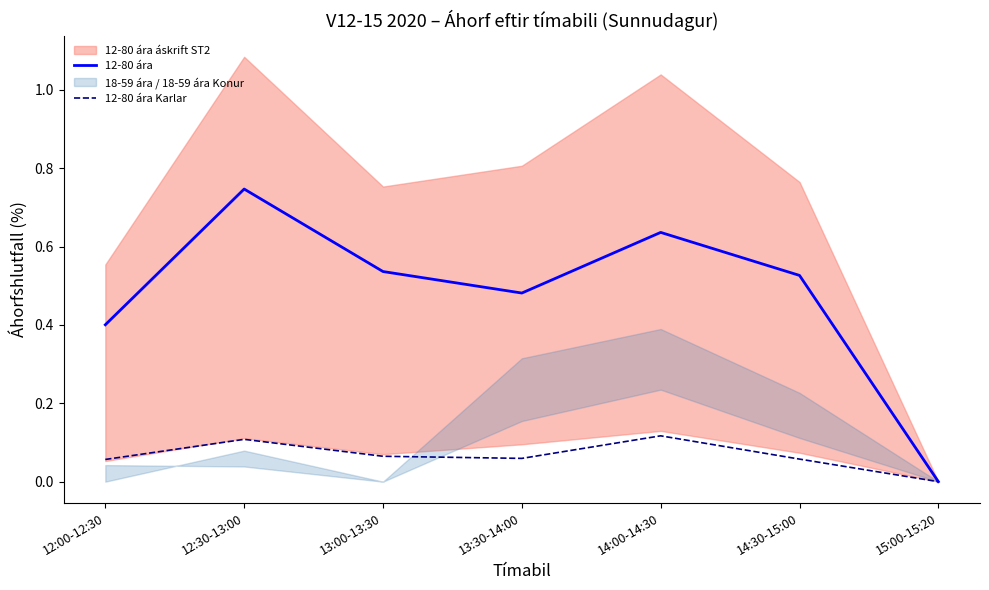

What is the sum of the 12-80 ára values at 13:30-14:00 and 13:00-13:30?

1.0